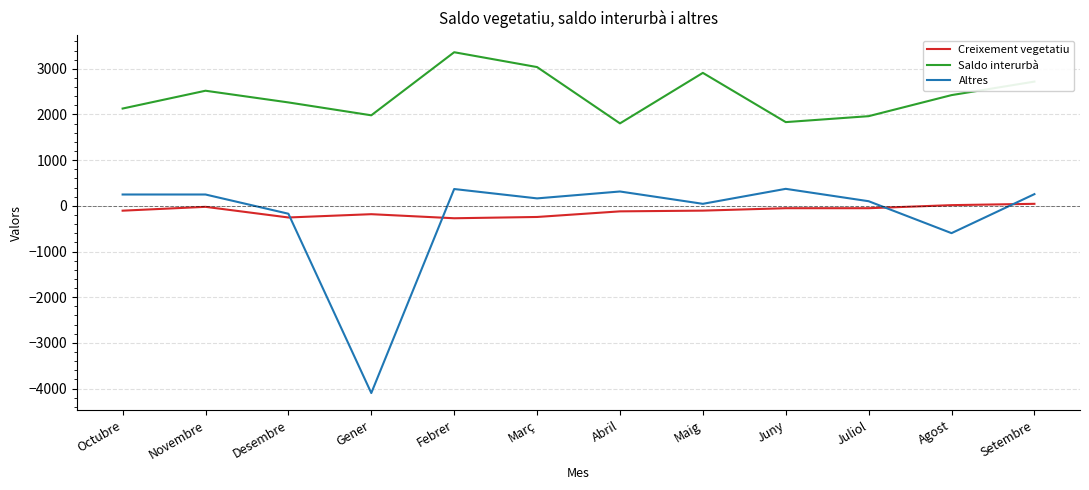

True or false: Saldo interurbà and Creixement vegetatiu cross at least once.

False